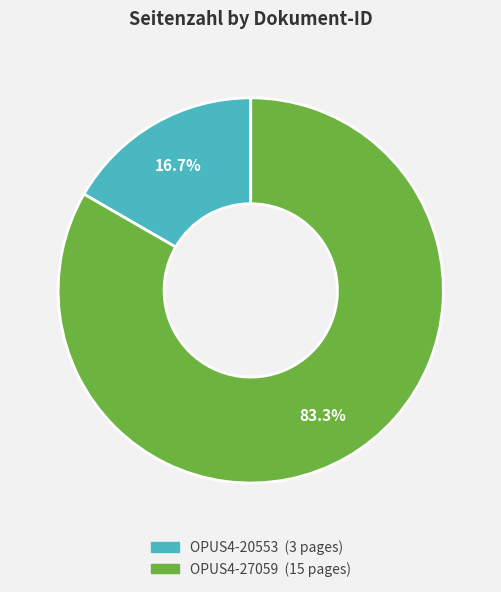

Do OPUS4-20553 and OPUS4-27059 together represent more than half of the pie?

Yes